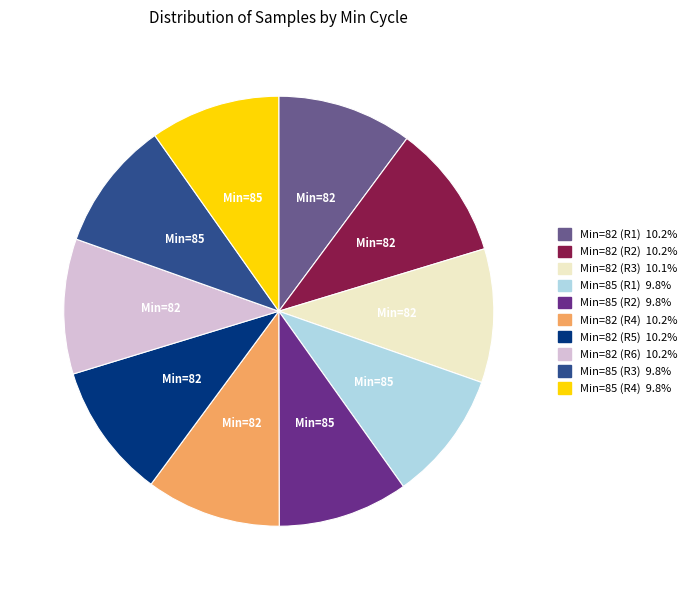

Is there a majority slice in this chart?

No